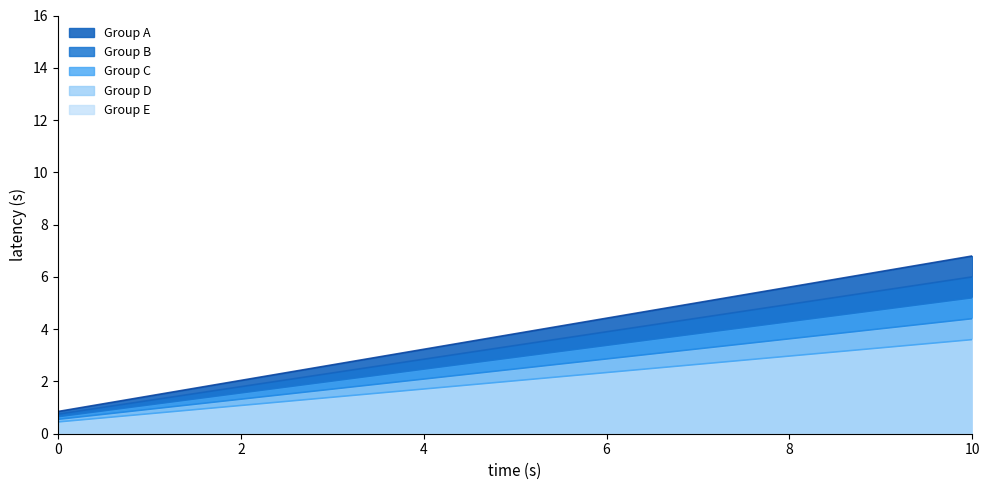

Is it true that Group D equals 1.4 at 3?

True